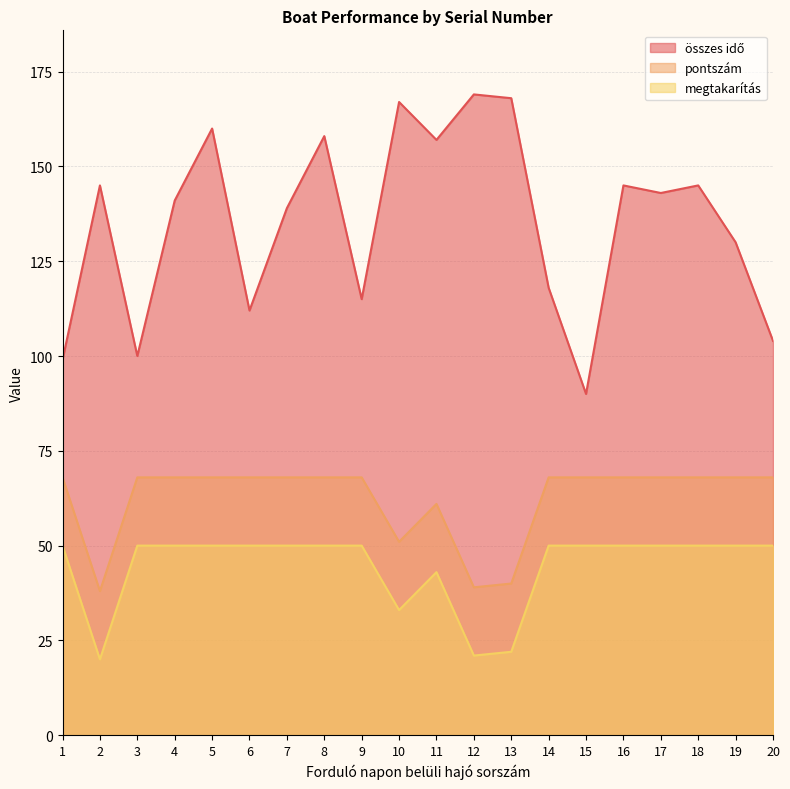

Which category has the lowest value in the pontszám series?

2